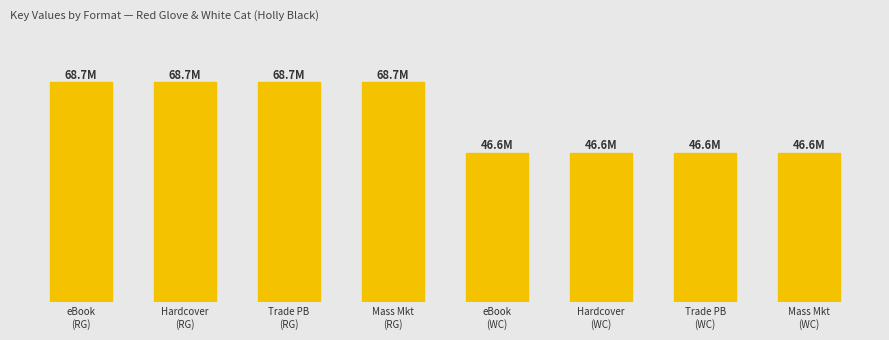

How many bars are there in total?

8